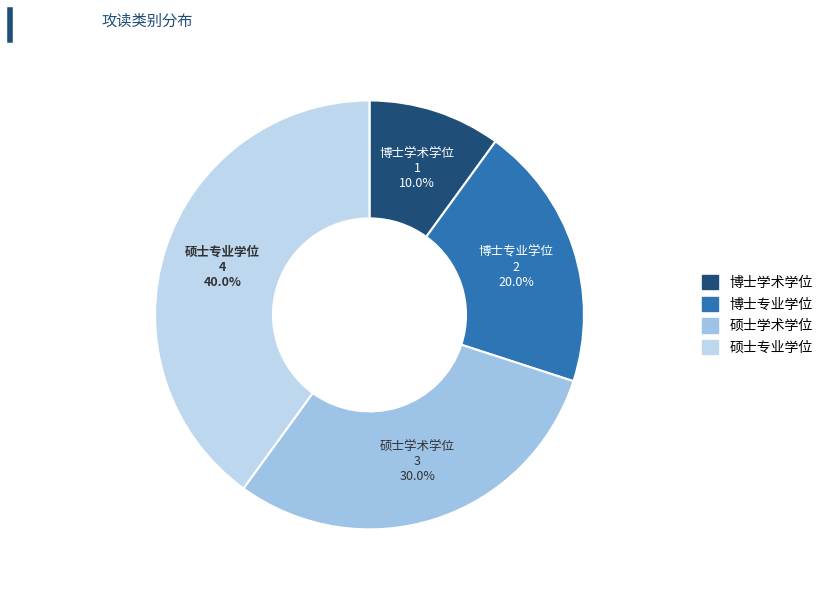

To the nearest percent, what portion does 博士学术学位 represent?

10%